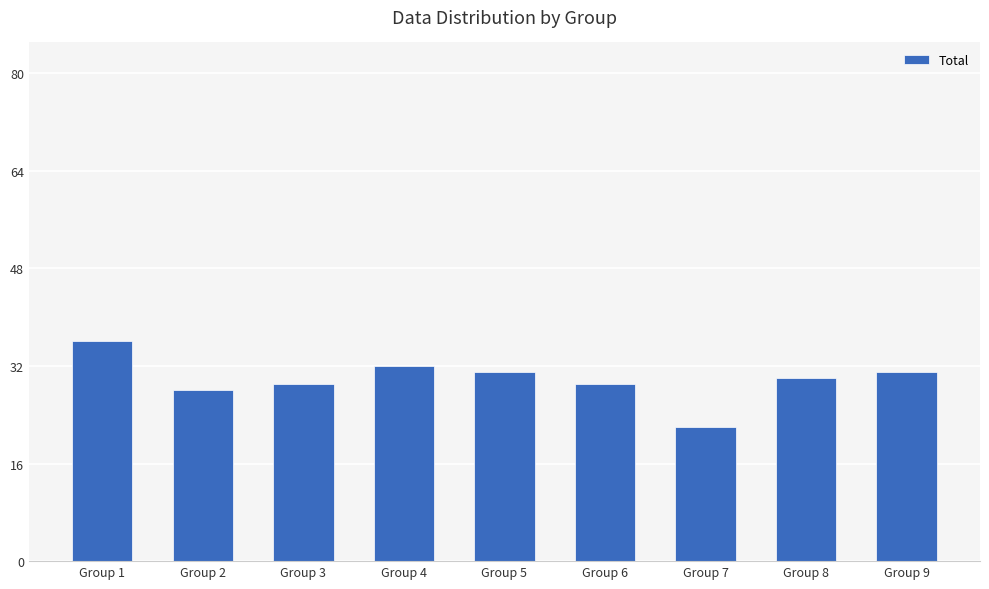

What is the value of the 8th bar from the left?

30